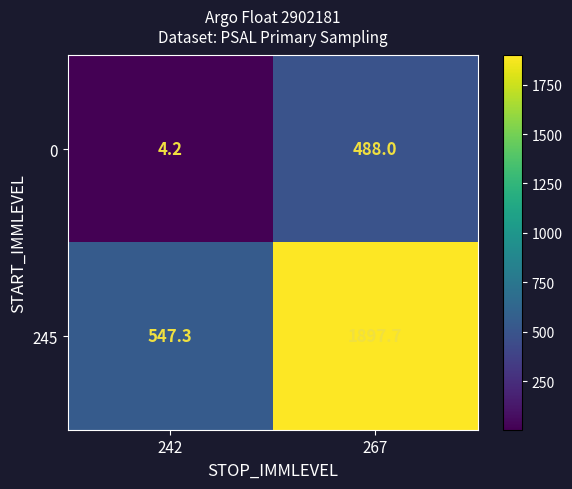

How many distinct data groups are displayed?

2